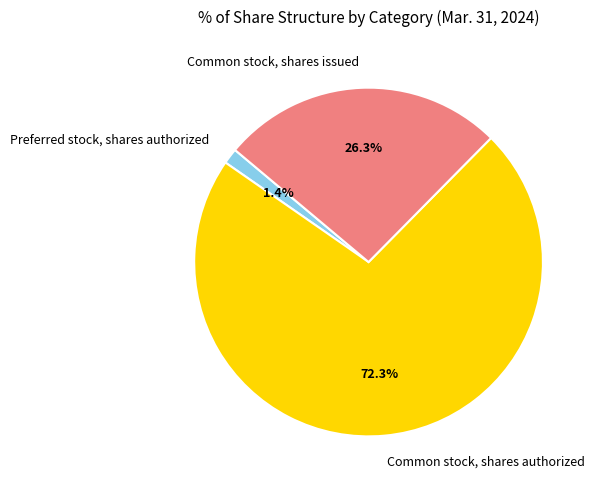

How many slices are in this pie chart?

3